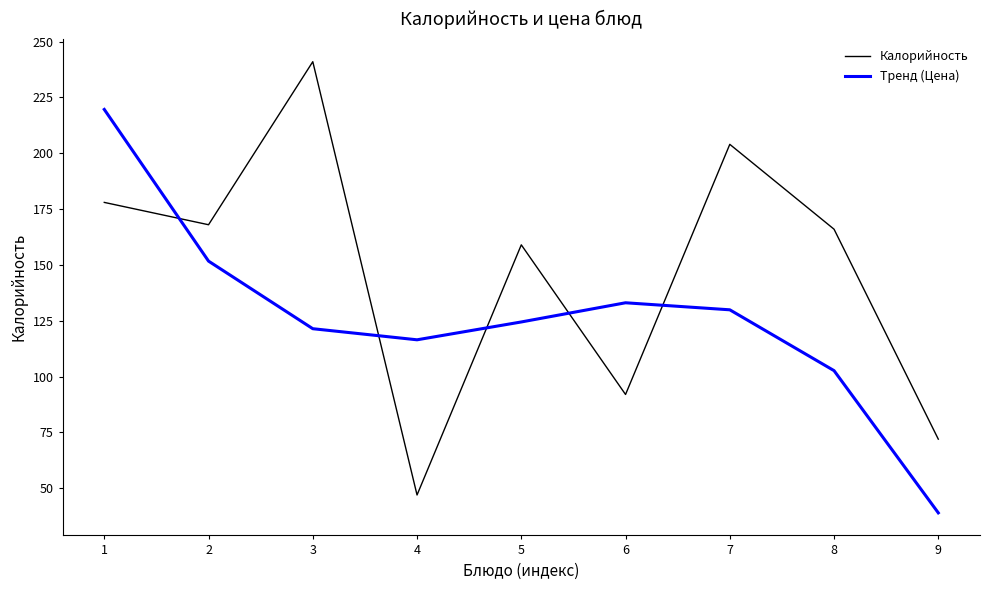

What is the approximate value of Тренд (Цена) at 6?

133.1